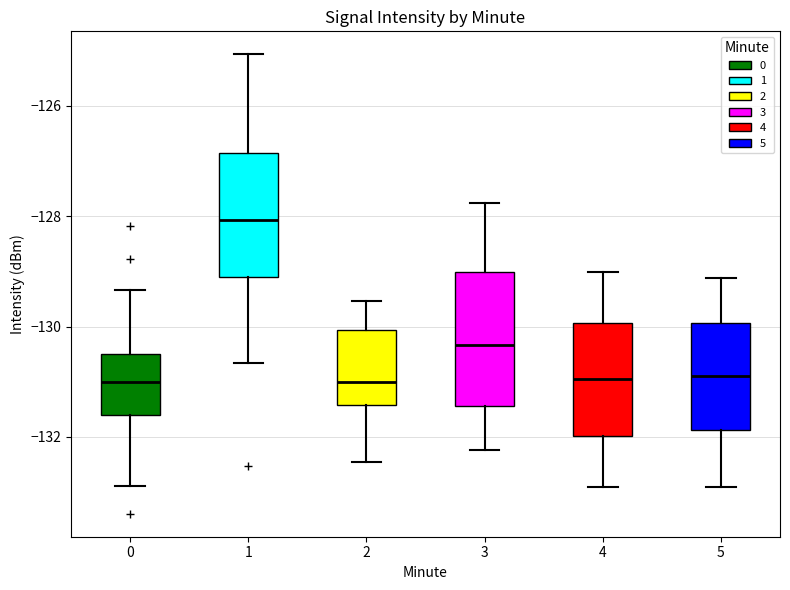

Which box has the highest median line?

1